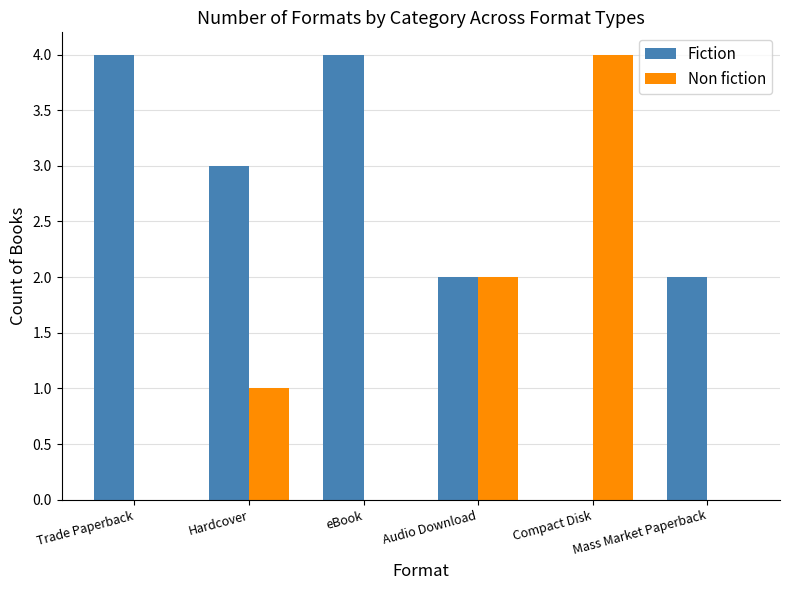

What is the sum of all Fiction values?

15